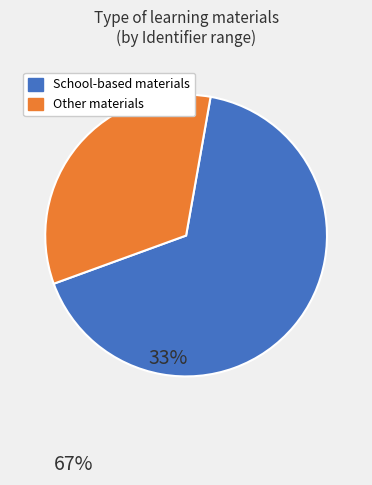

Does any single category account for the majority?

Yes